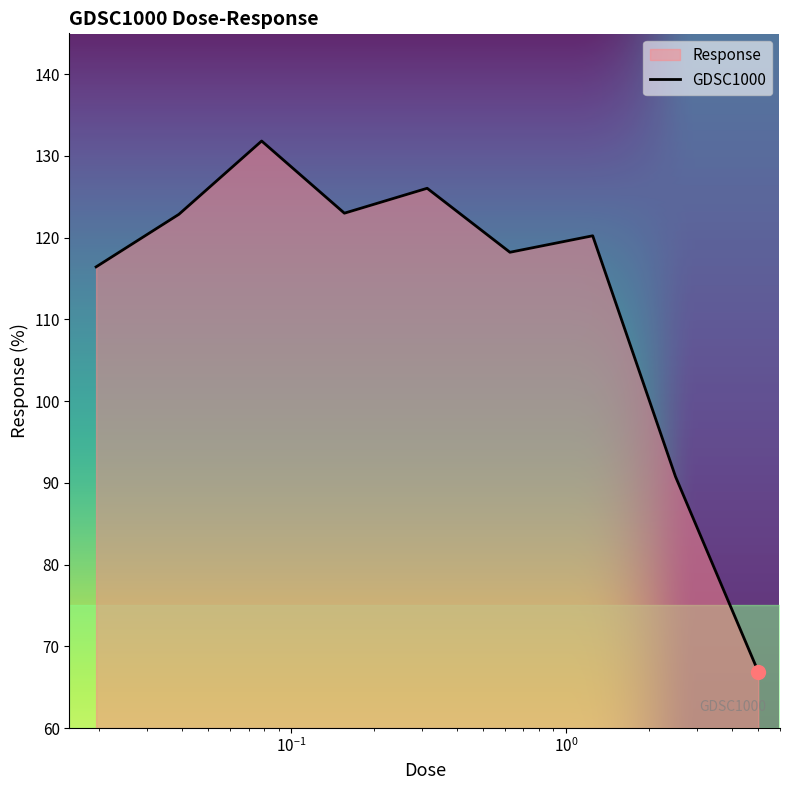

What is the difference between the second highest and minimum values?

59.1